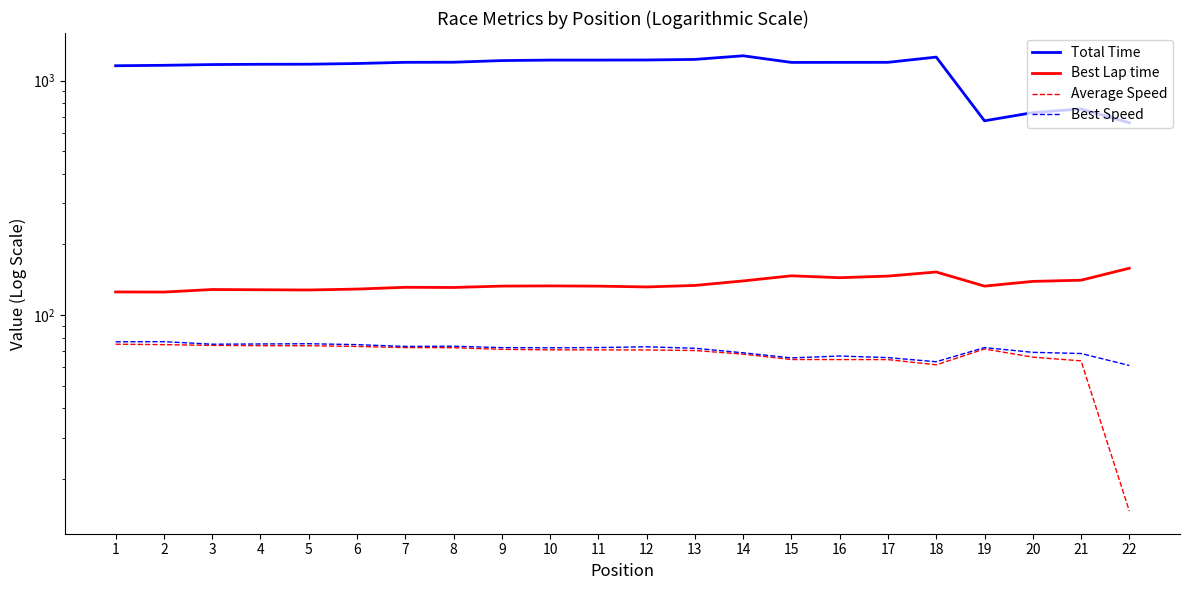

Which series changed the most between 3 and 11?

Total Time